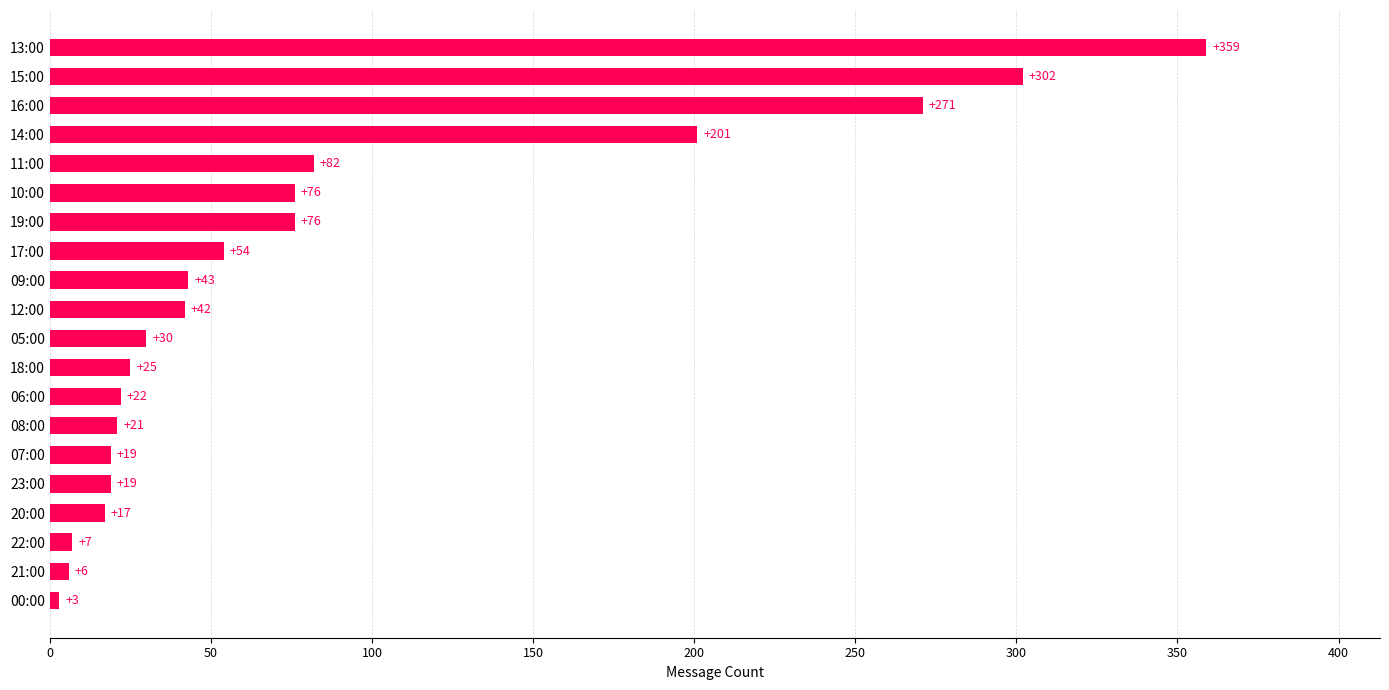

The chart shows a value of 30 at 05:00. True or false?

True